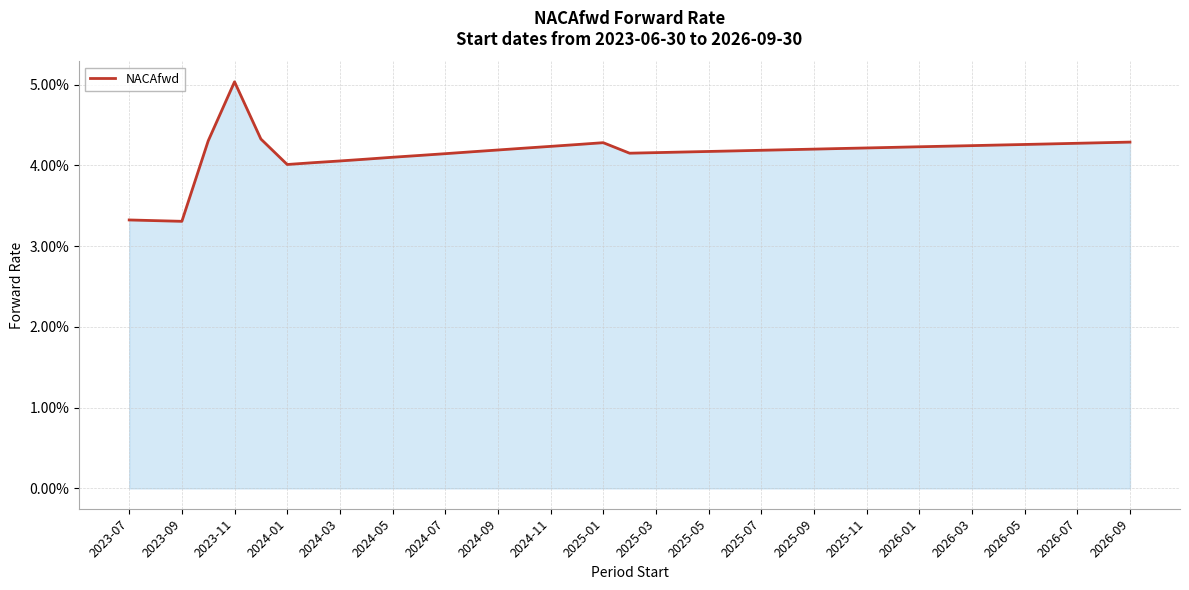

Does the chart display data point markers on the line(s)?

No